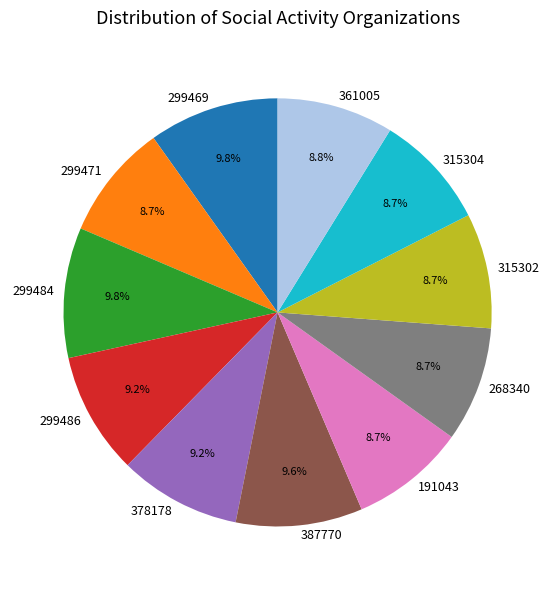

How many segments does this pie chart have?

11